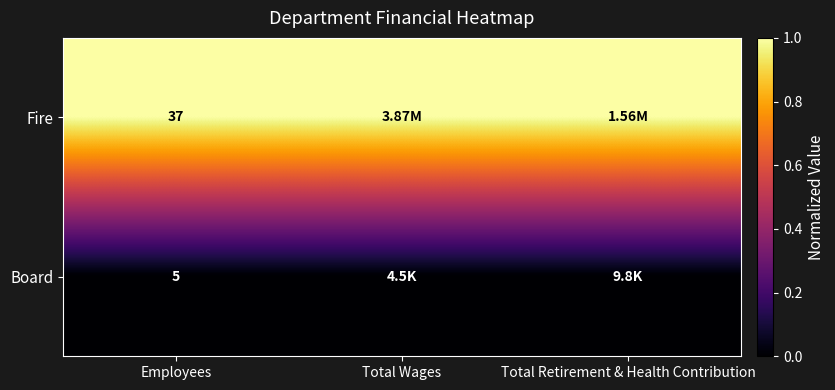

What is the total value across all series at Employees?

42